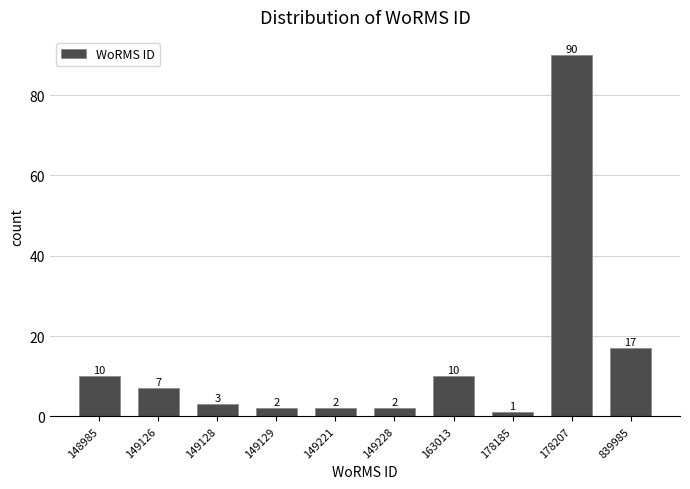

Reading right to left, what are all the values shown in this chart?

17	90	1	10	2	2	2	3	7	10